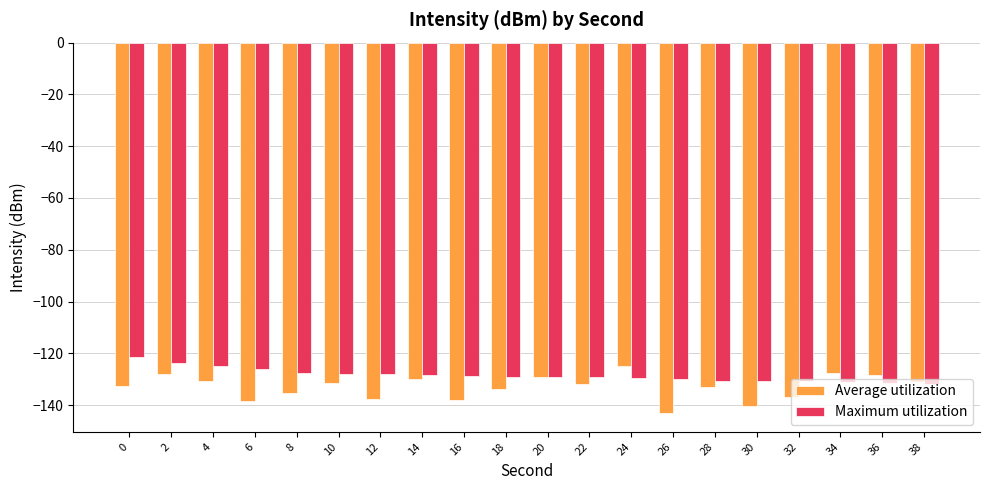

Between 0 and 16, which series saw the biggest shift?

Maximum utilization